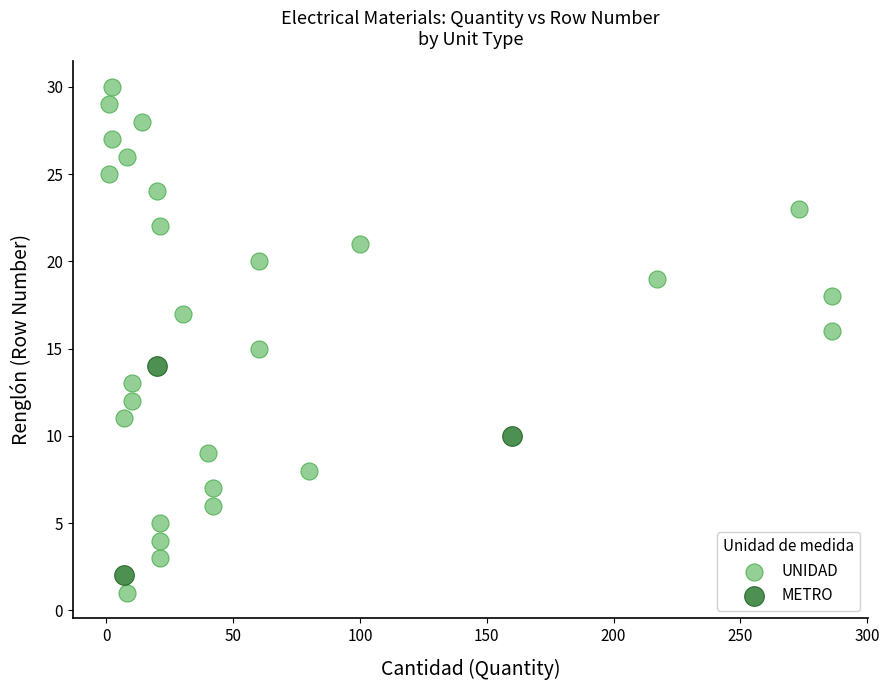

Which series reaches the maximum Y coordinate?

UNIDAD